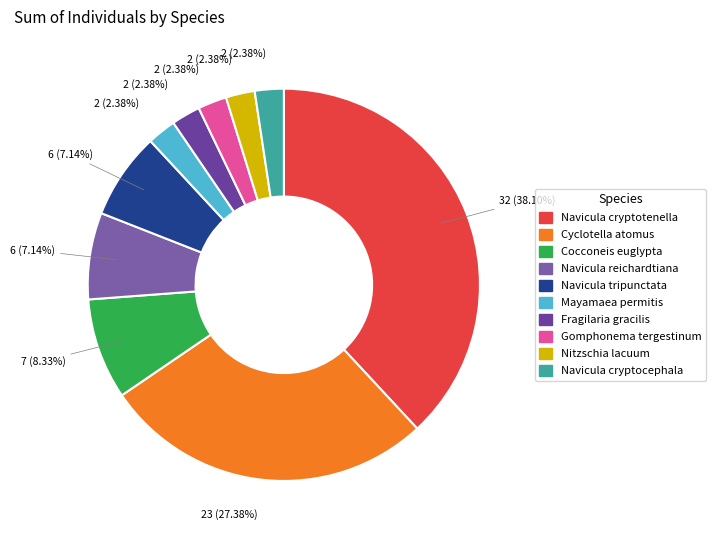

Which category has the smallest portion of the pie?

Mayamaea permitis